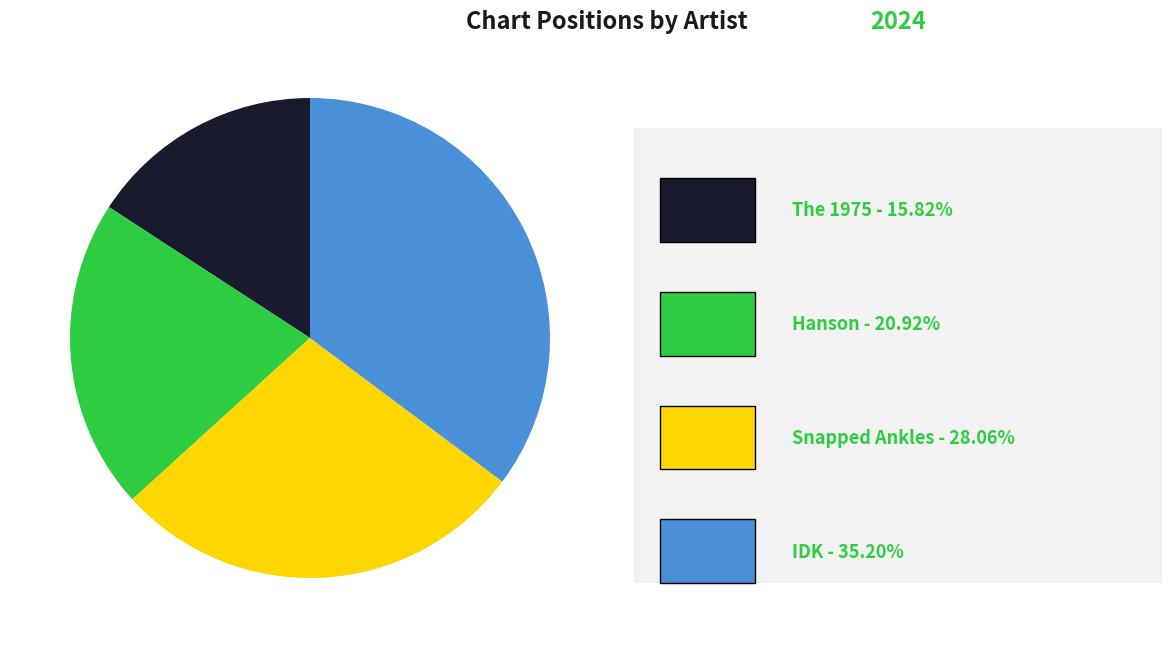

Does any single category account for the majority?

No